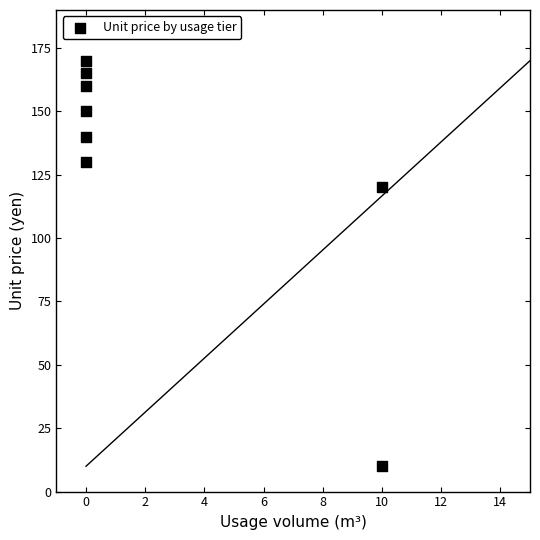

What Y value in the scatter plot is closest to 90?

120